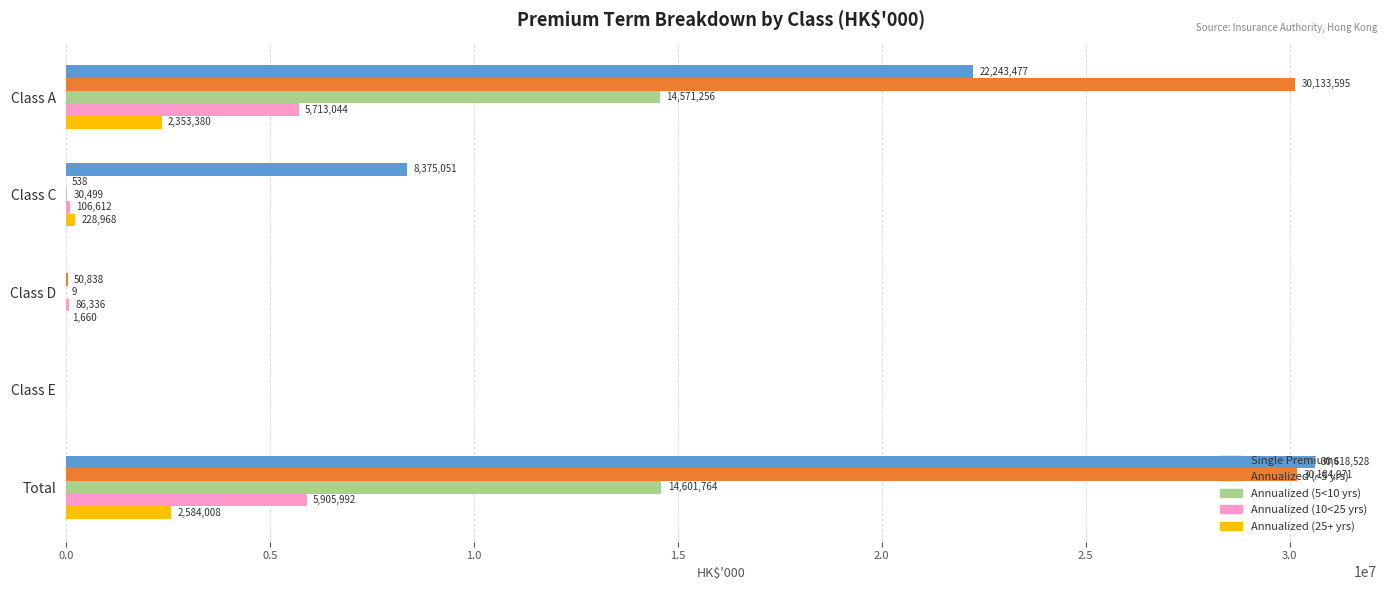

Between Class A and Class D, which series saw the biggest shift?

Annualized (<5 yrs)